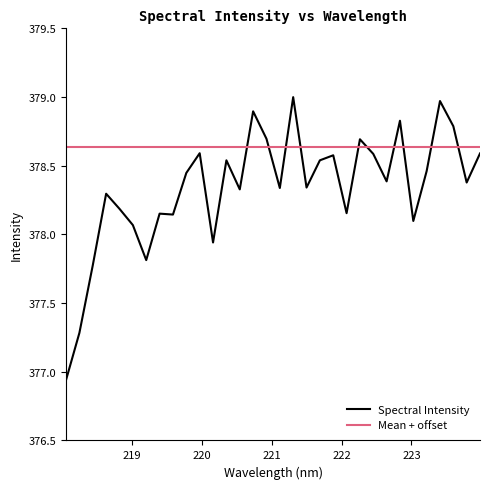

Between 222.6447 and 223.2172, which is larger?

223.2172